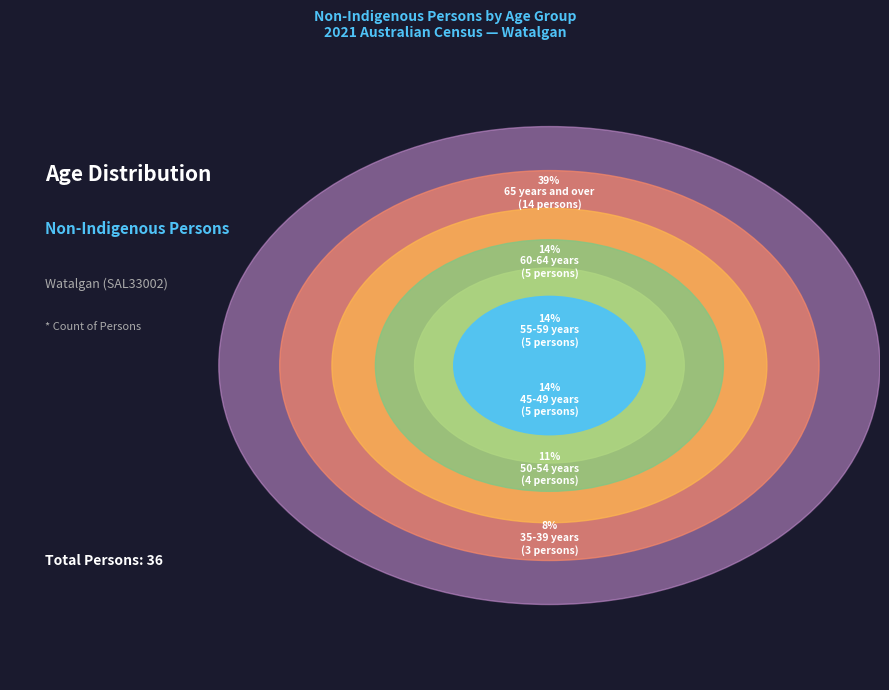

The 65 years and over slice represents 45% of the pie. True or false?

False